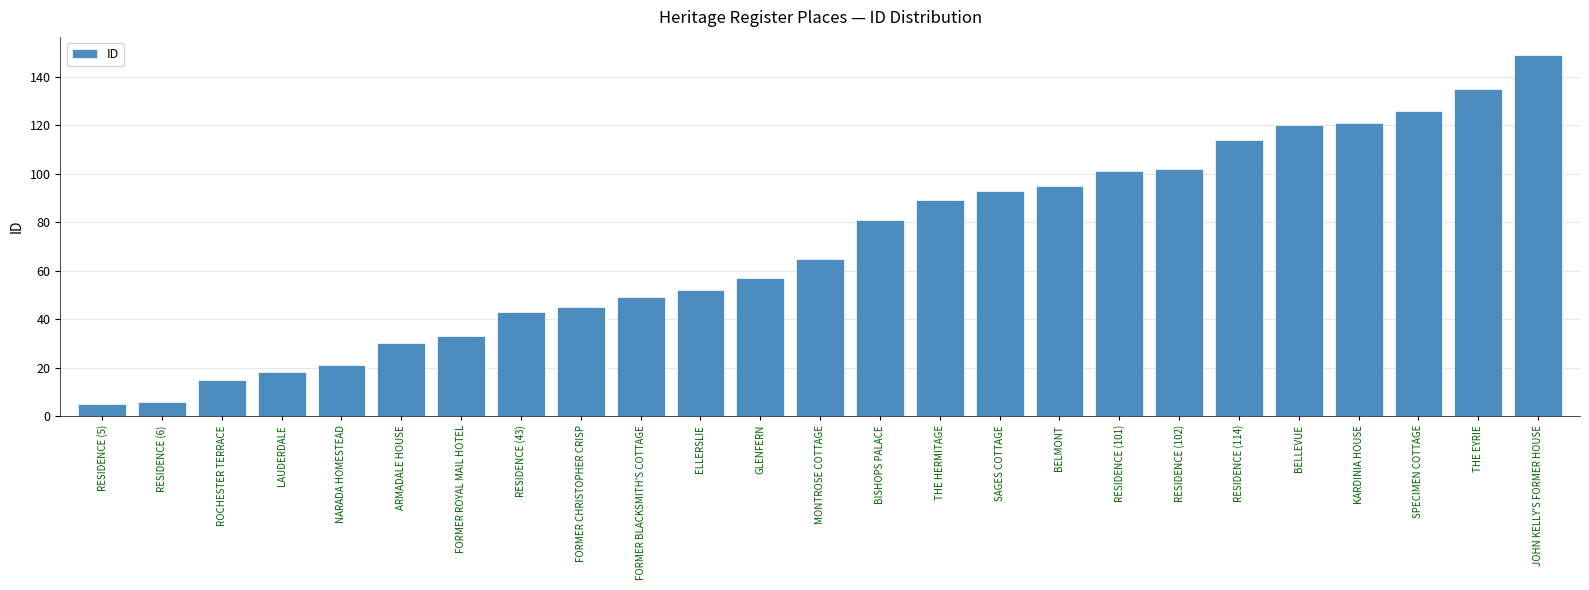

Does the chart contain stacked bars?

No